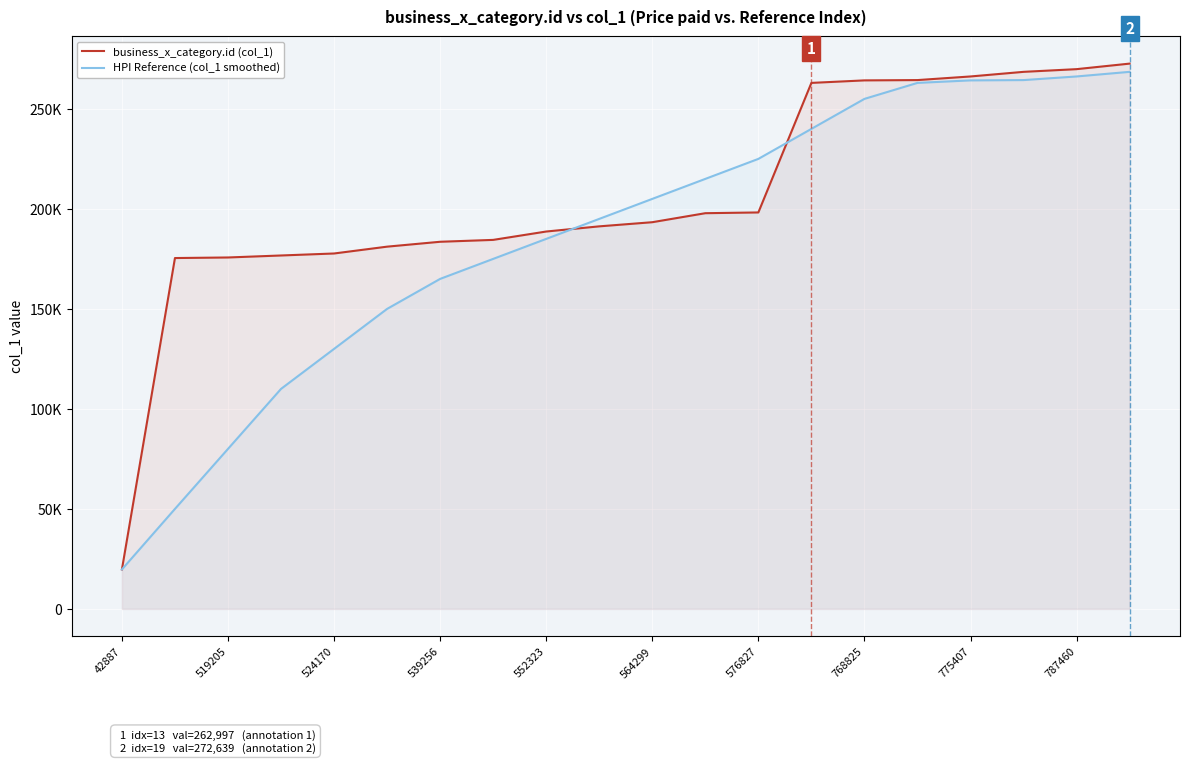

Which series has the largest range (max minus min)?

business_x_category.id (col_1)